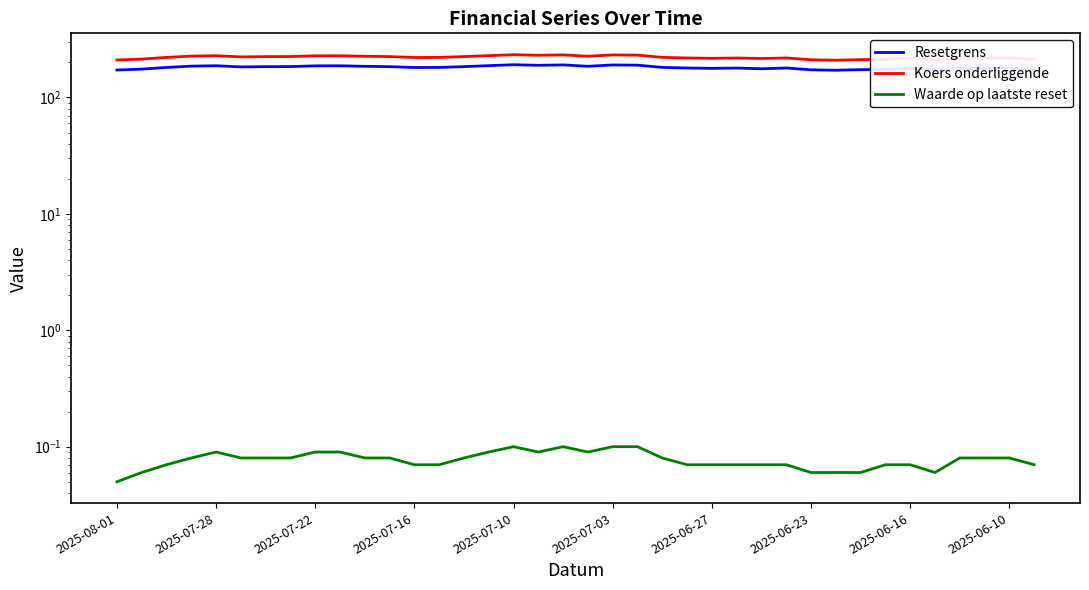

Is the value of Resetgrens at 2025-06-10 greater than the value of Waarde op laatste reset at 18?

Yes